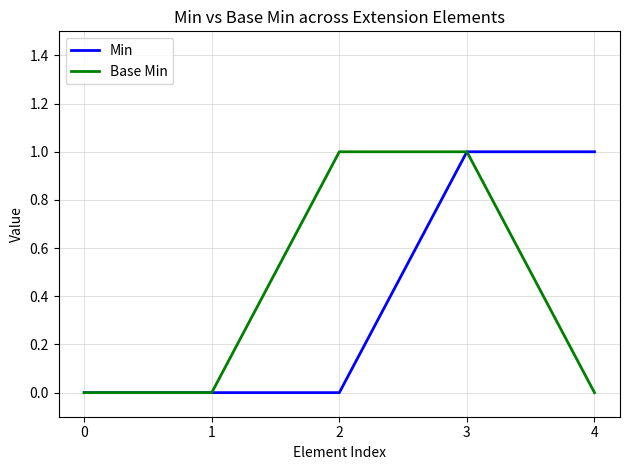

Between 1 and 4, which series saw the biggest shift?

Min